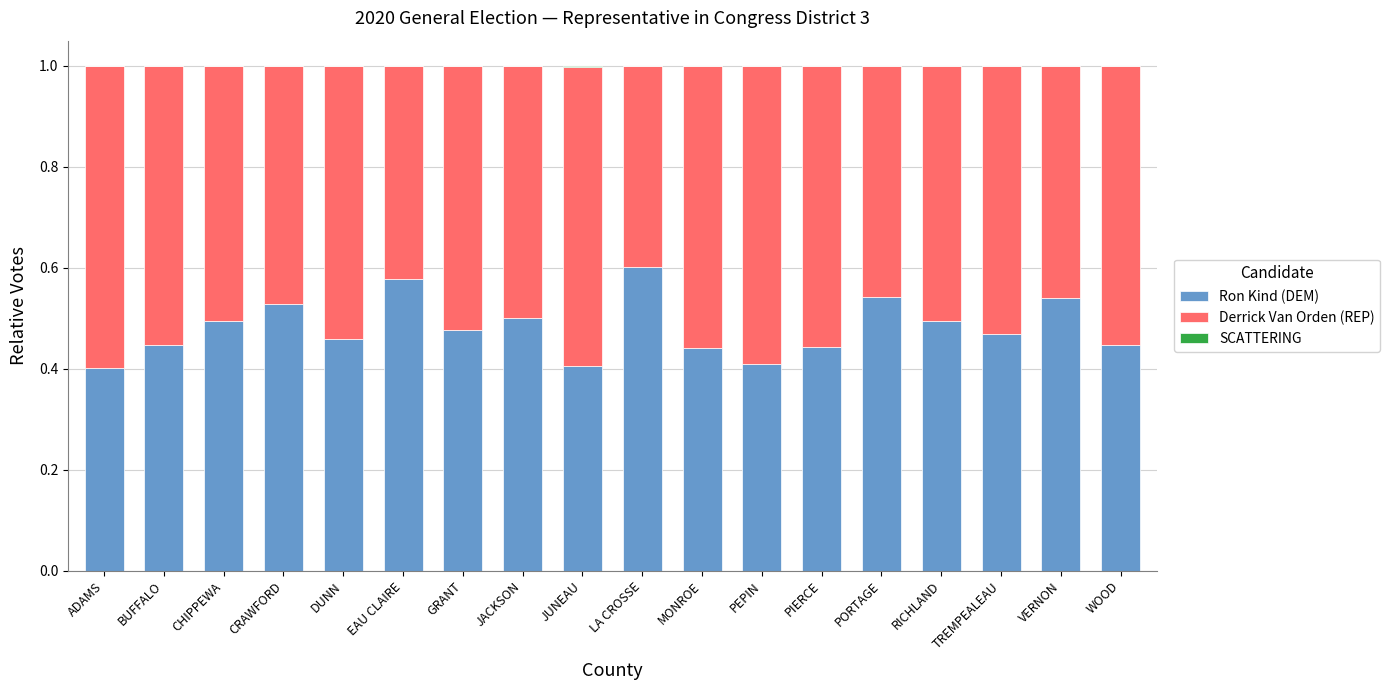

The value of Ron Kind (DEM) at LA CROSSE is 0.4. True or false?

False